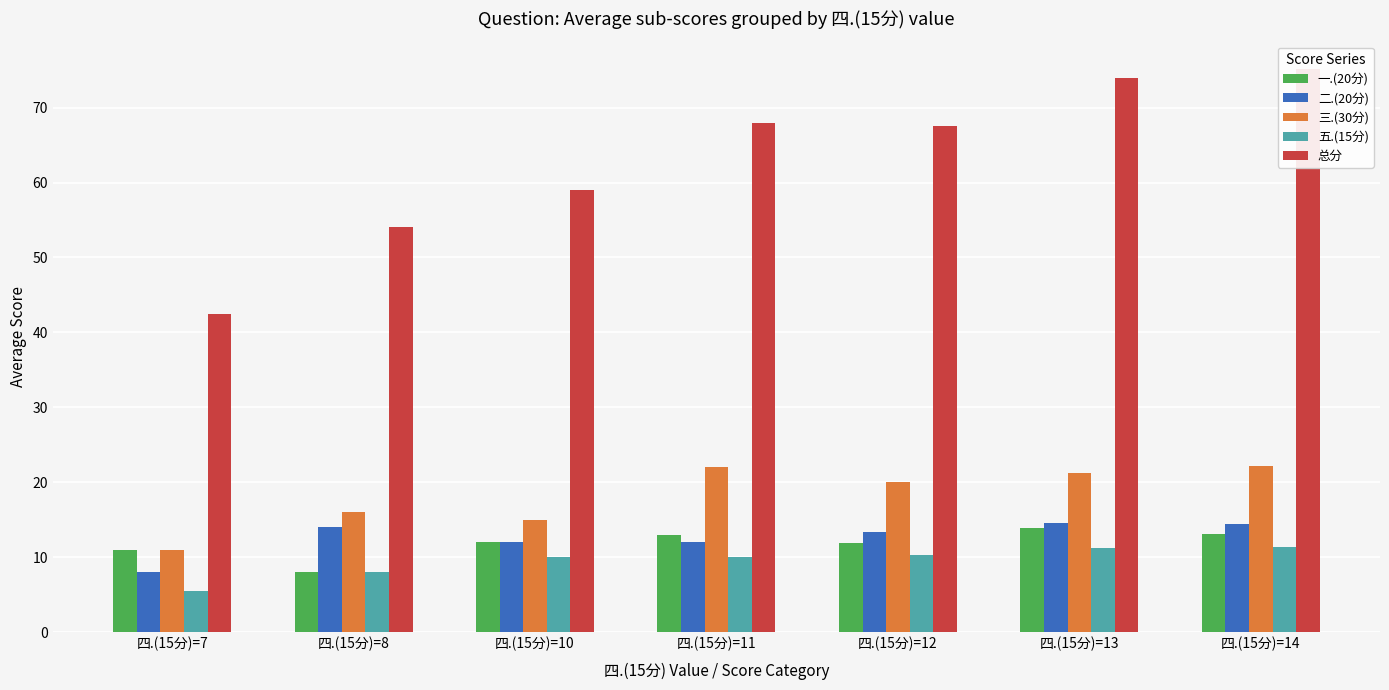

Which category has the highest value in the 二.(20分) series?

四.(15分)=13